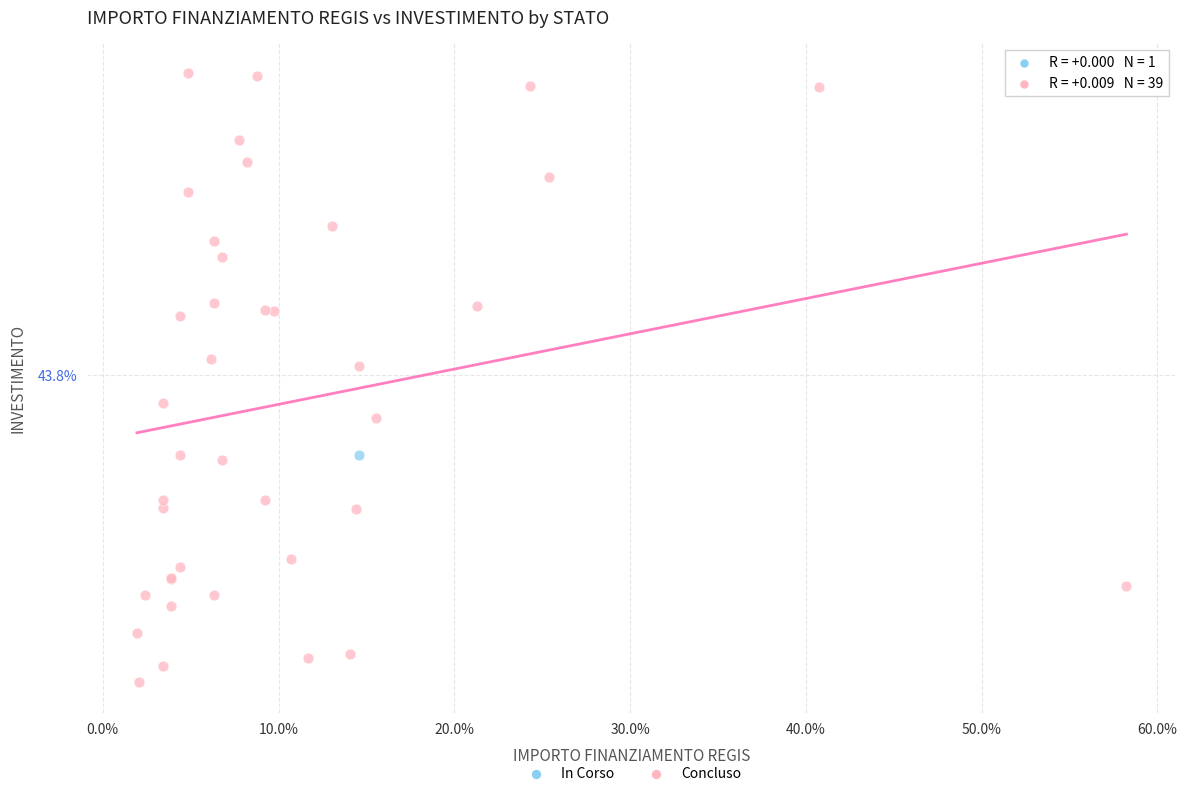

What are all the series names shown in the legend?

In Corso, Concluso